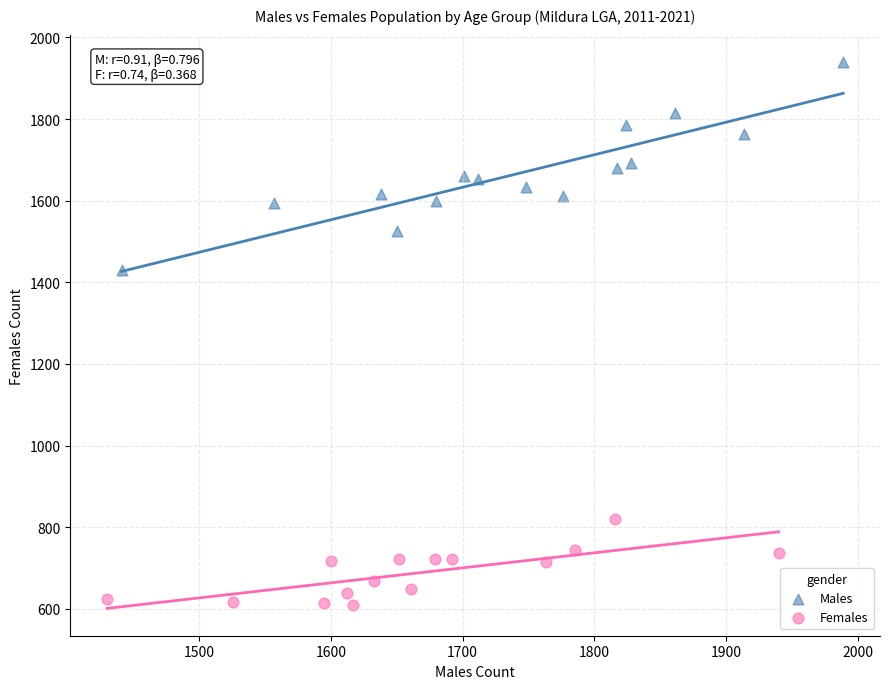

Which series has the largest Y range (max minus min)?

Males